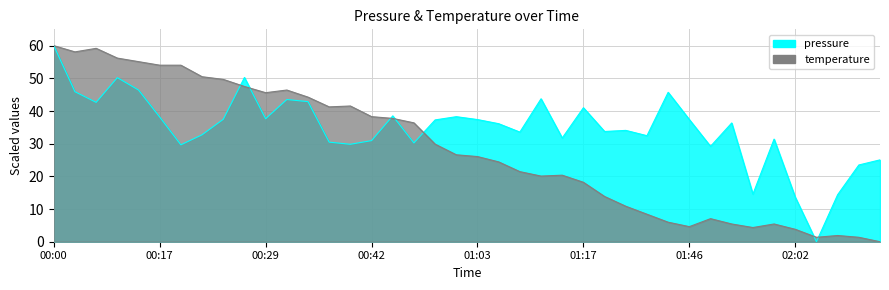

Does the chart have visible grid lines?

Yes